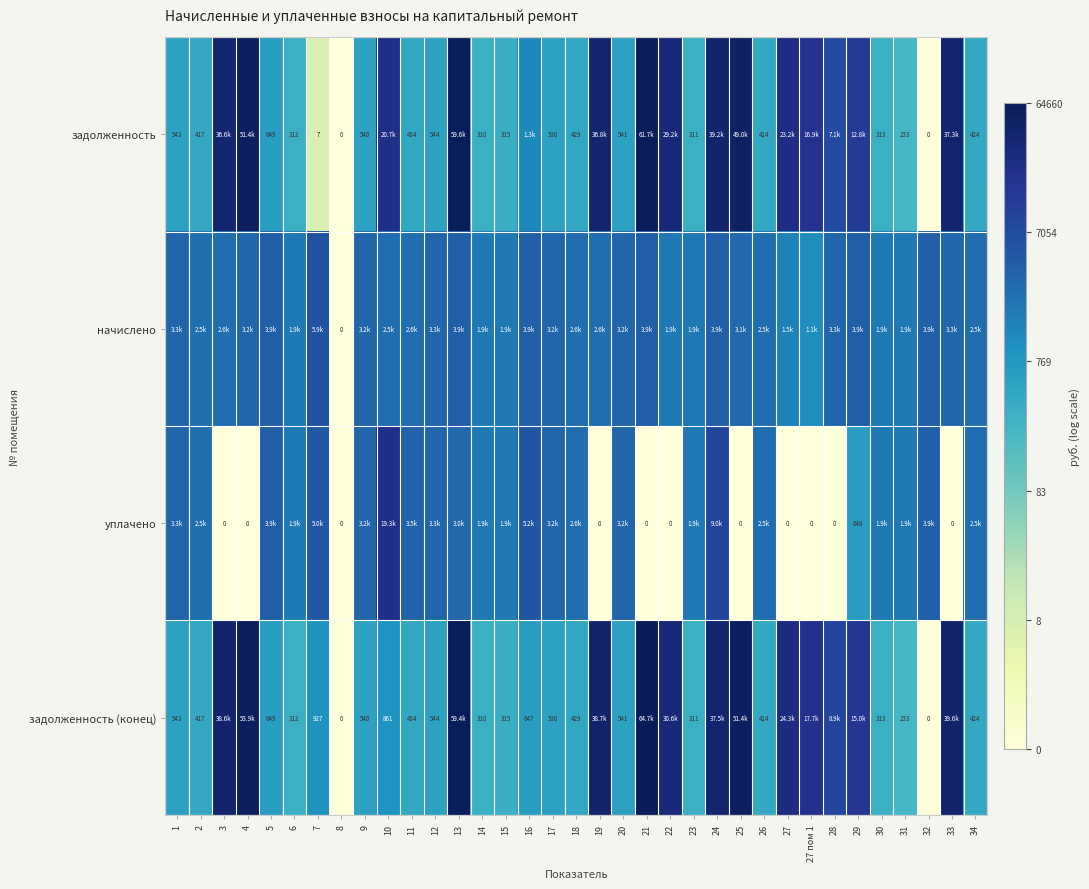

Is the value of уплачено at 28 greater than the value of задолженность at 34?

No